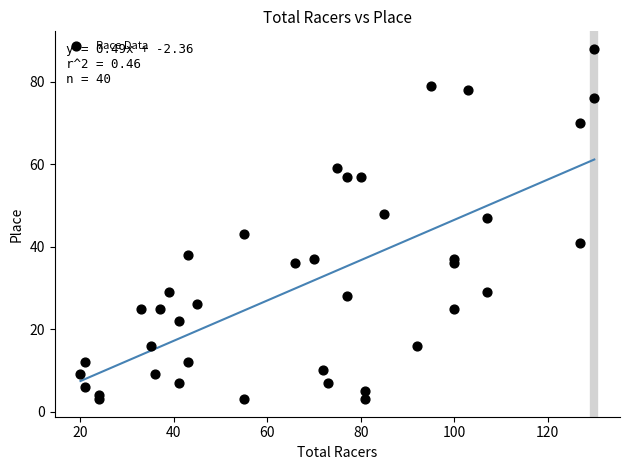

What is the range of X values (max minus min)?

110